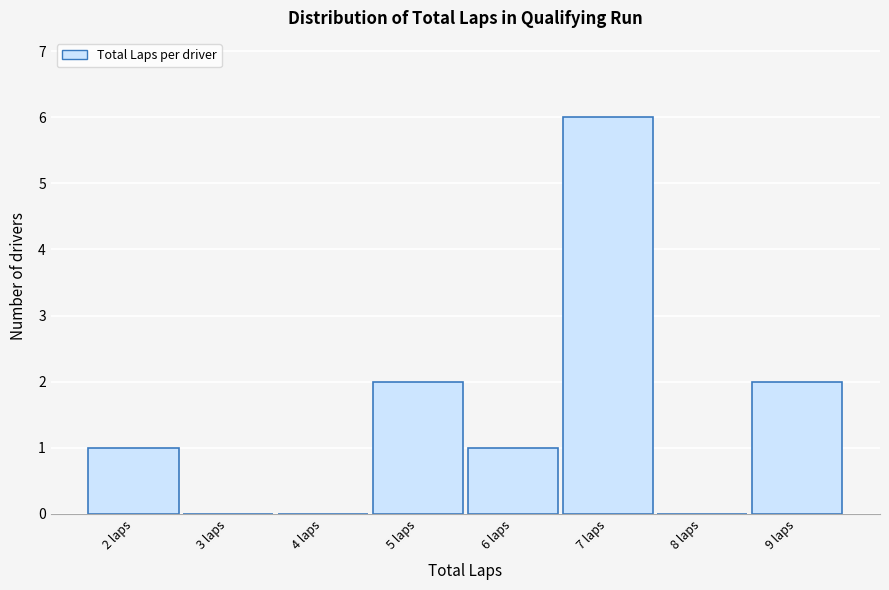

Which range on the x-axis has the tallest bar?

6.5 to 7.5